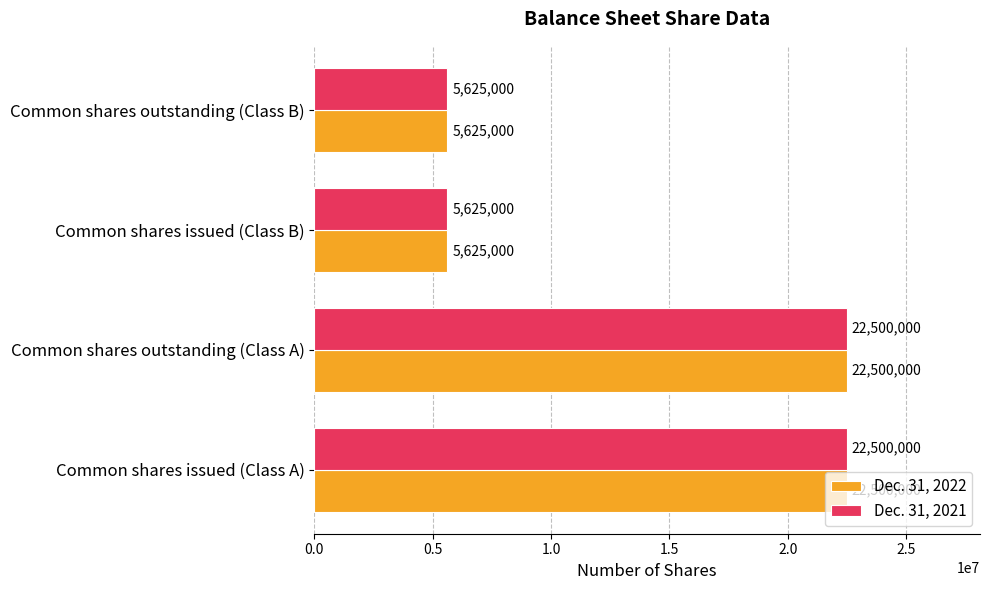

What is the total value across all series at Common shares outstanding (Class B)?

11250000